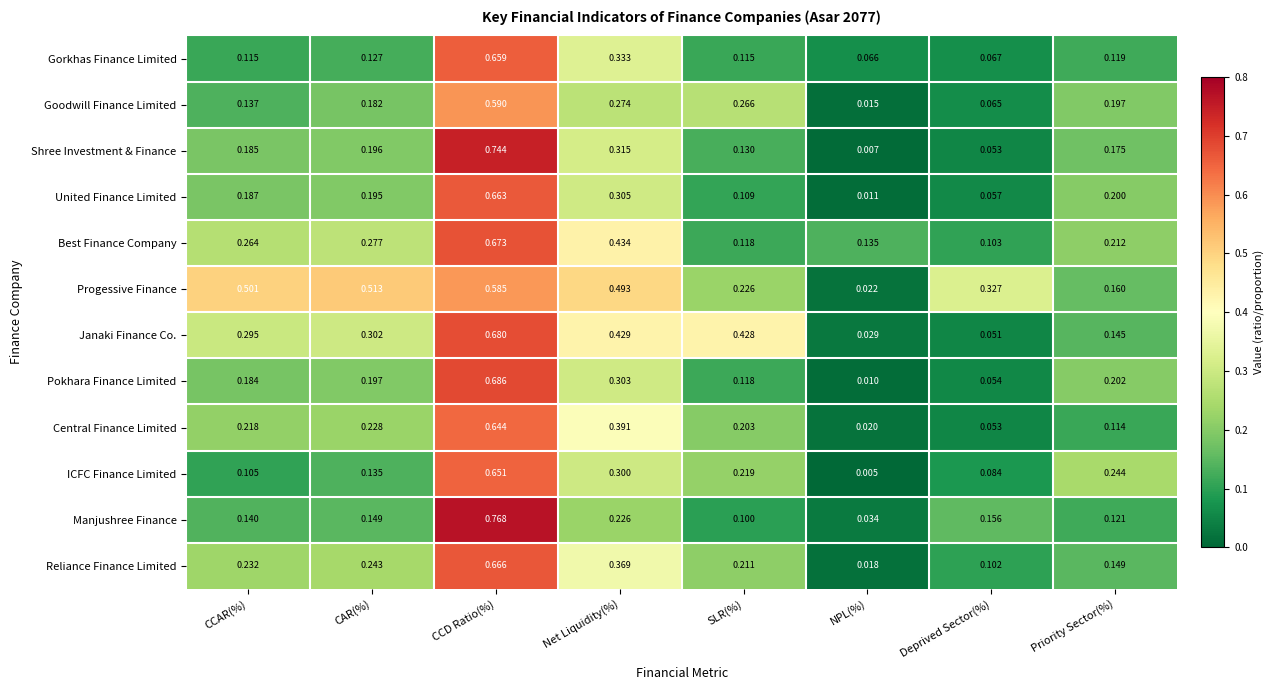

At which category is the sum across all series the highest?

CCD Ratio(%)